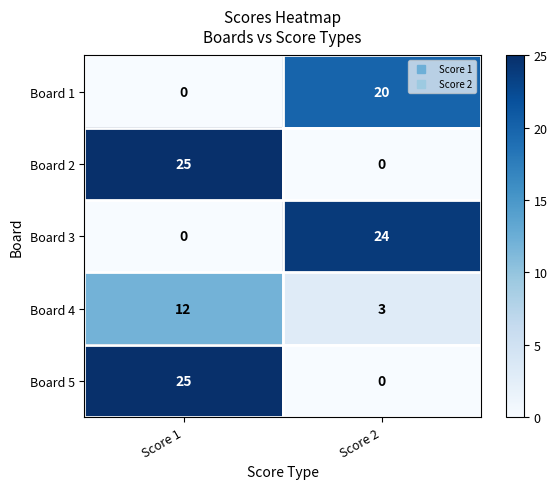

What is the average value of the Board 1 series?

10